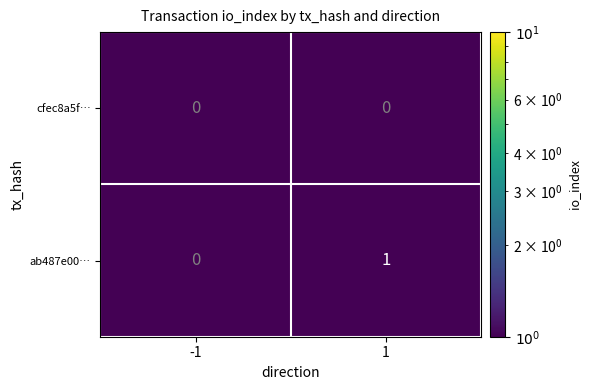

At which category is the sum across all series the highest?

1